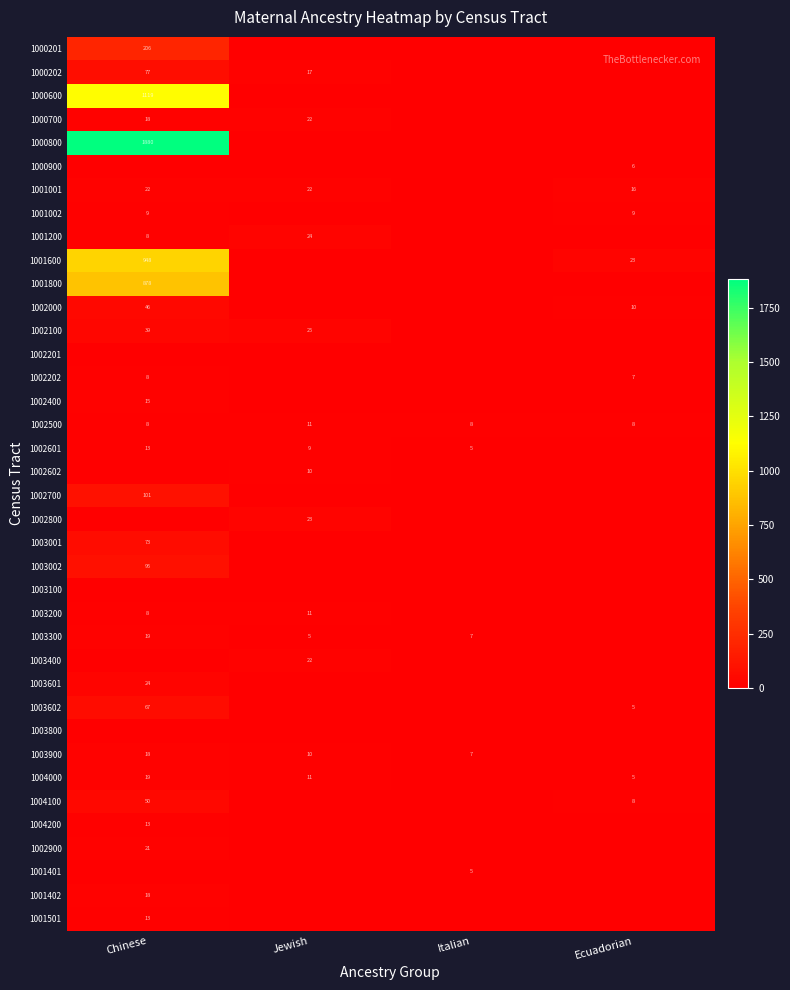

Is it true that 1001401 equals 5 at Italian?

True